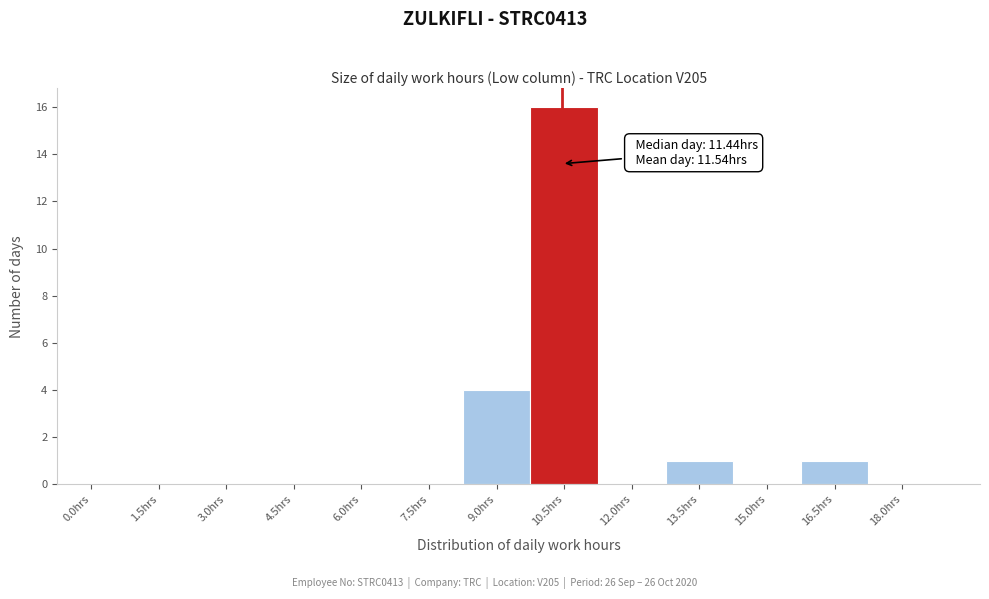

Reading left to right, list all the values displayed in this chart.

0.0hrs=0	1.5hrs=0	3.0hrs=0	4.5hrs=0	6.0hrs=0	7.5hrs=0	9.0hrs=4	10.5hrs=16	12.0hrs=0	13.5hrs=1	15.0hrs=0	16.5hrs=1	18.0hrs=0